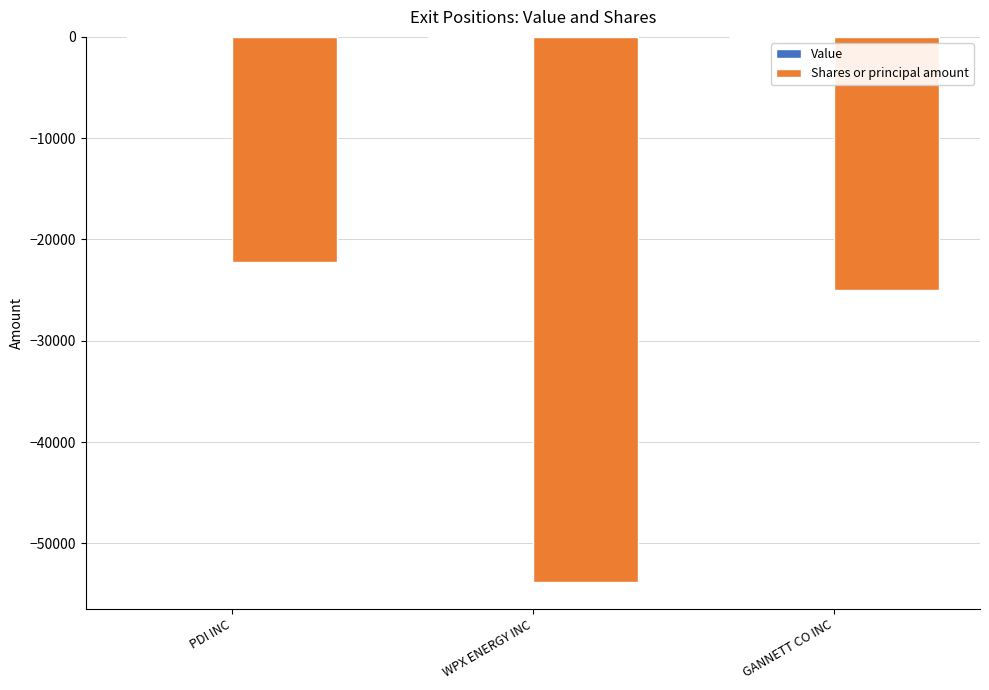

What is the value of the 3rd bar from the left?

-25000